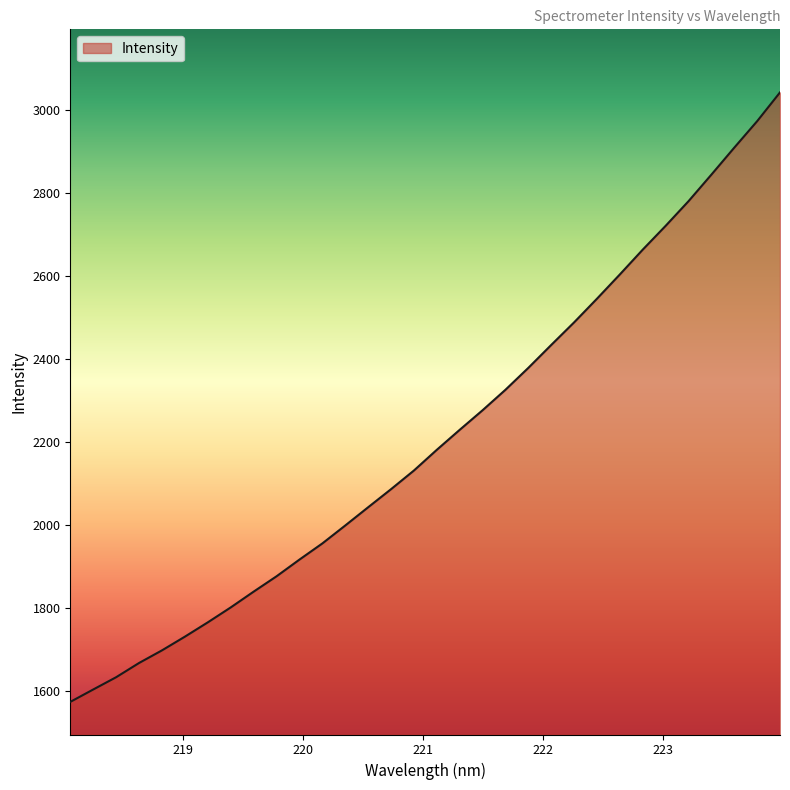

What is the minimum value shown in the chart?

1572.6